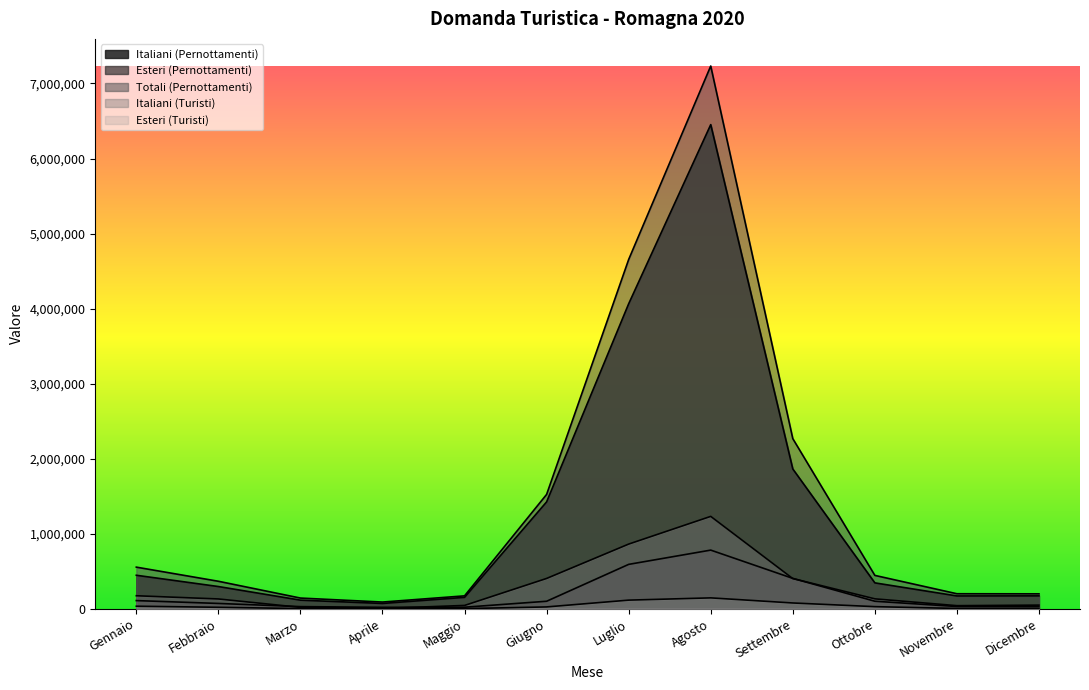

In Italiani (Pernottamenti), how many points are lower than both neighbors (excluding endpoints)?

2